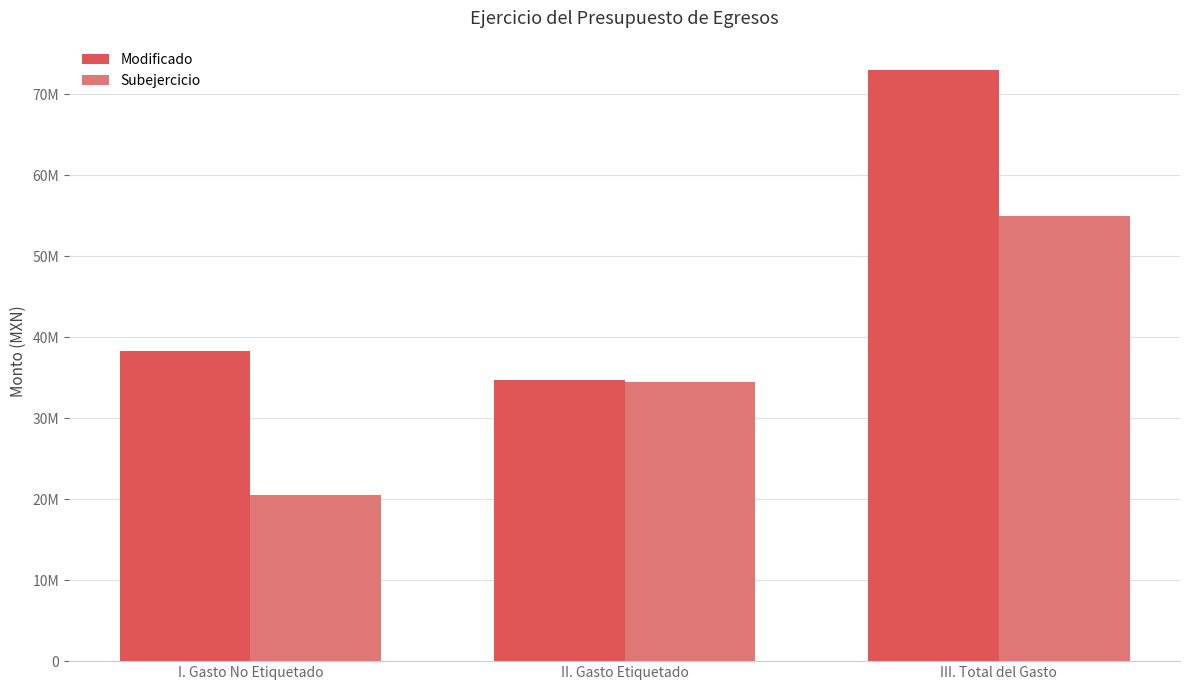

What is the difference between the highest and lowest values at II. Gasto Etiquetado?

307944.5